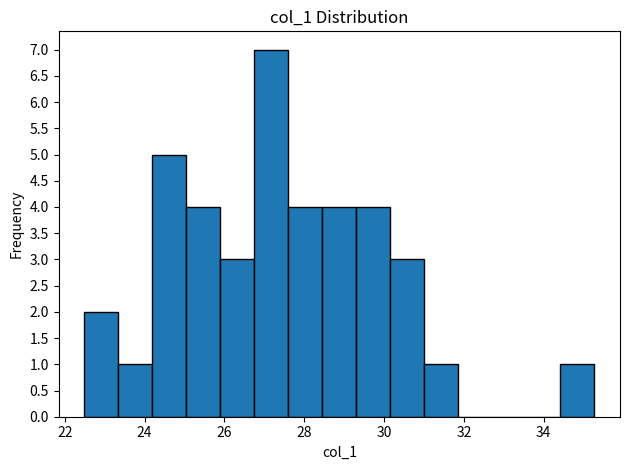

Which range on the x-axis has the tallest bar?

26.8 to 27.6